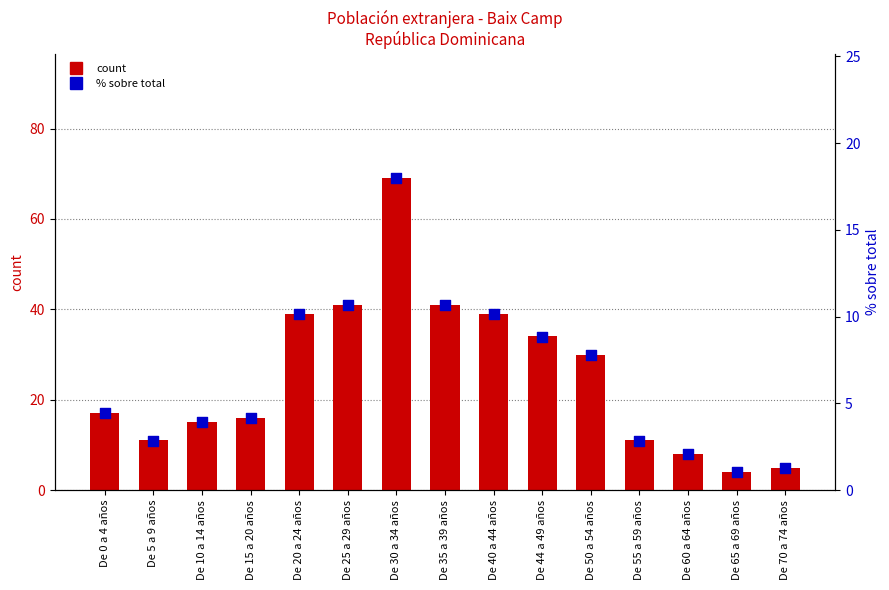

Which series reaches the maximum Y coordinate?

count